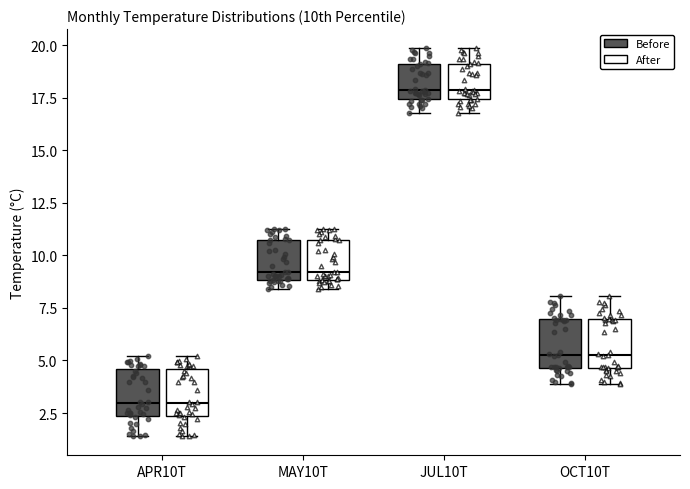

Where is the upper edge of the box for MAY10T (After) on the y-axis? The values are not printed on the chart, so give them approximately, as read against the axis.

10.5